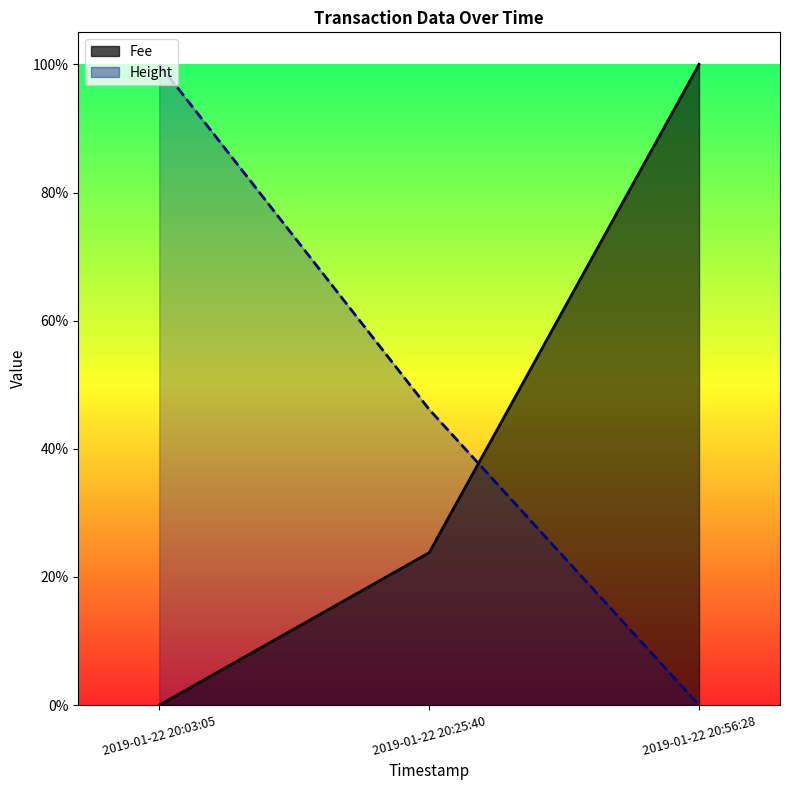

Which series has the largest range (max minus min)?

Height